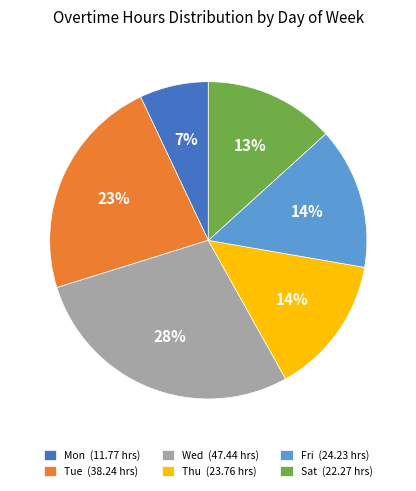

To the nearest percent, what is the difference between the Sat and Tue slice percentages?

10%